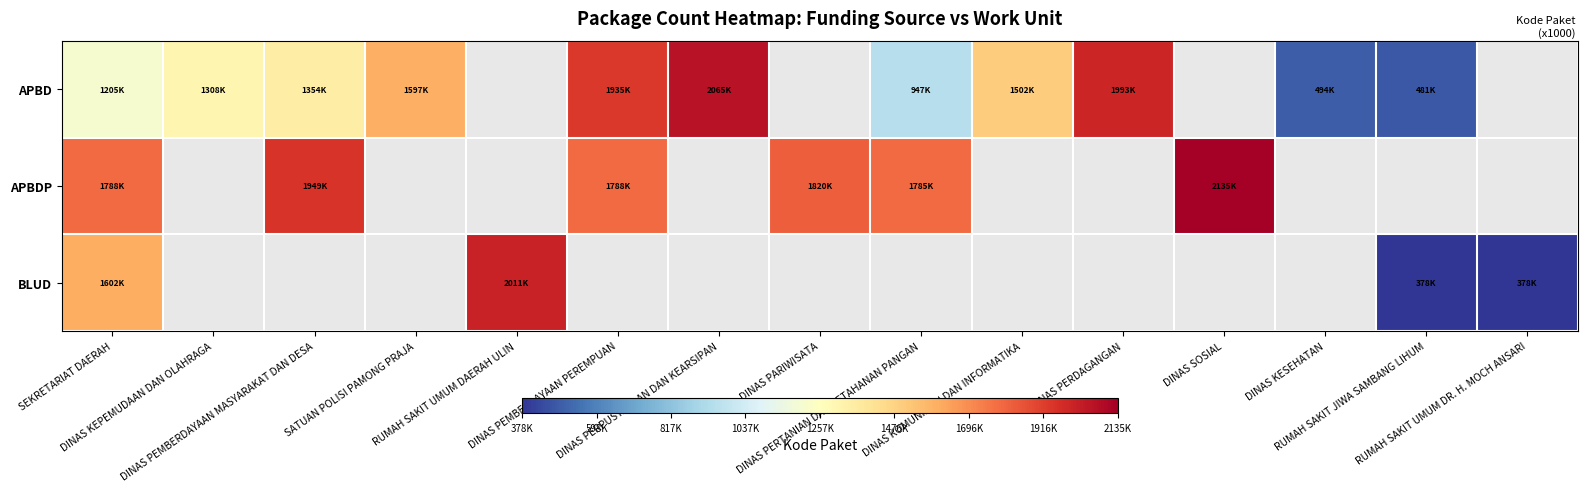

Between DINAS PERPUSTAKAAN DAN KEARSIPAN and DINAS KOMUNIKASI DAN INFORMATIKA, which is larger?

DINAS PERPUSTAKAAN DAN KEARSIPAN